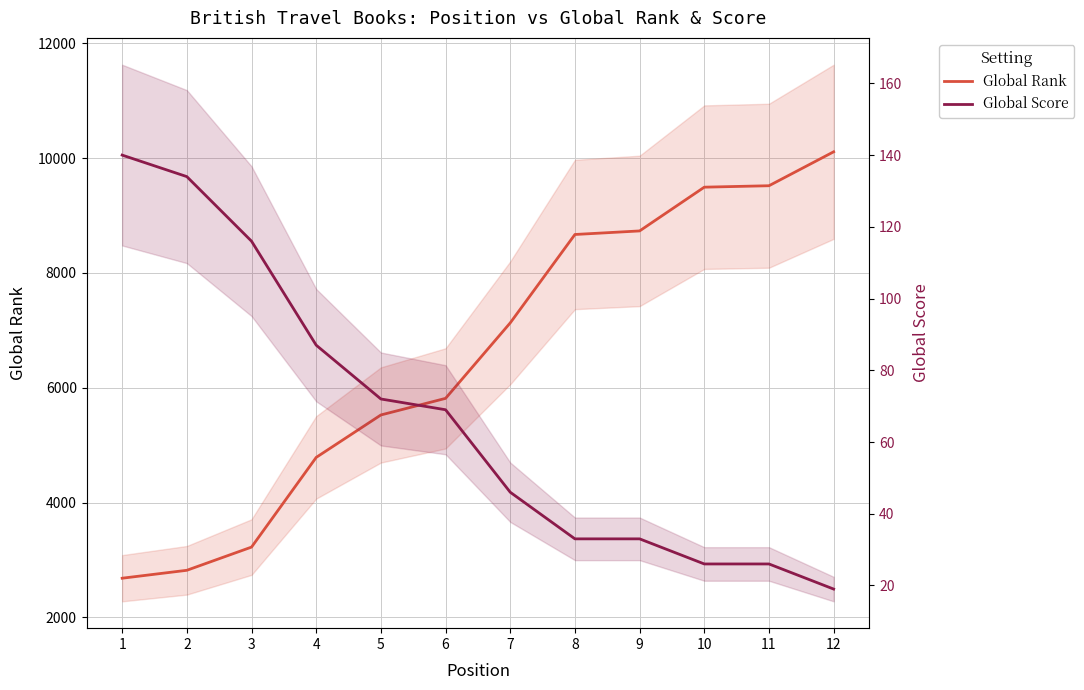

Is it true that Global Score equals 14 at 9?

False